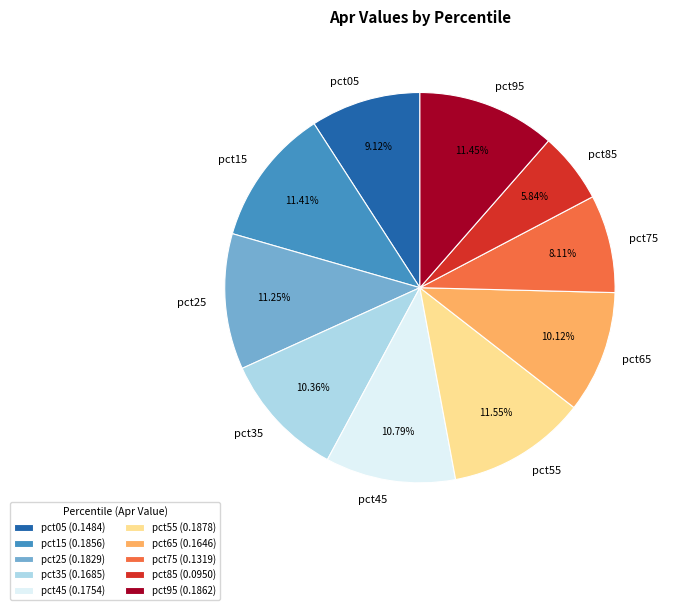

What is the total percentage of pct15 and pct25?

22.7%